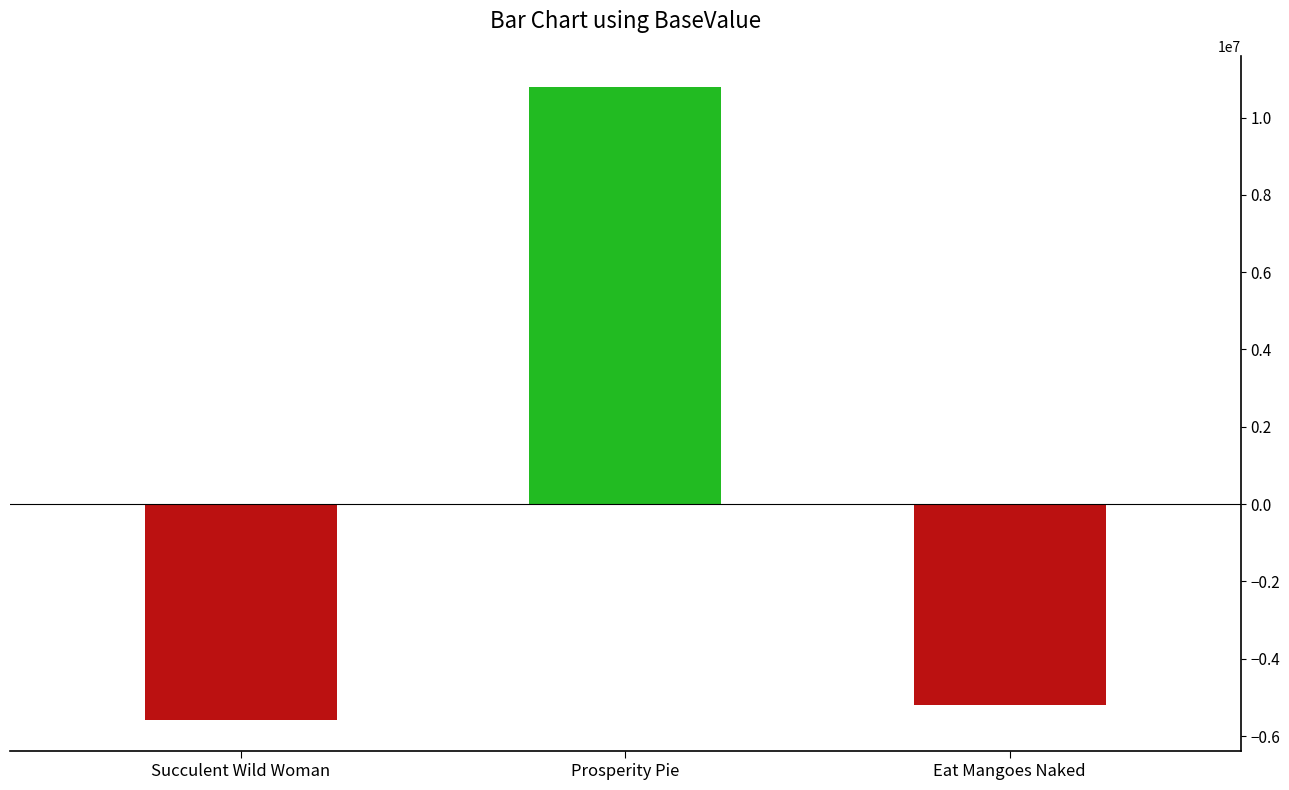

What position from the left is Succulent Wild Woman?

1